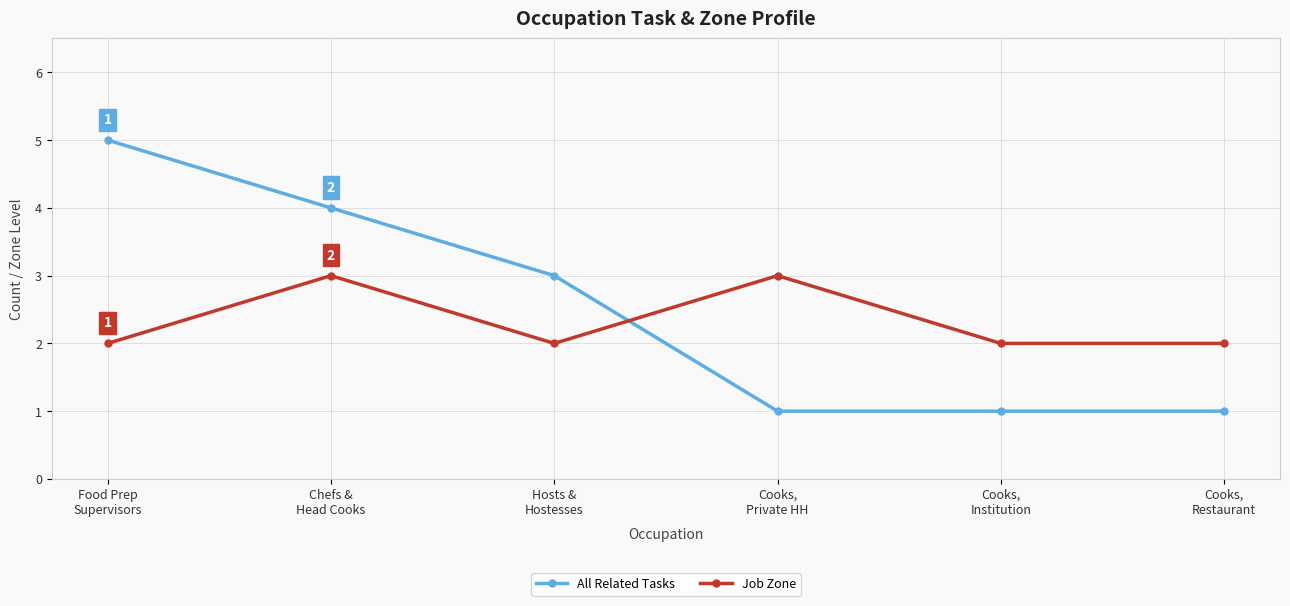

Count the number of data series in this chart.

2